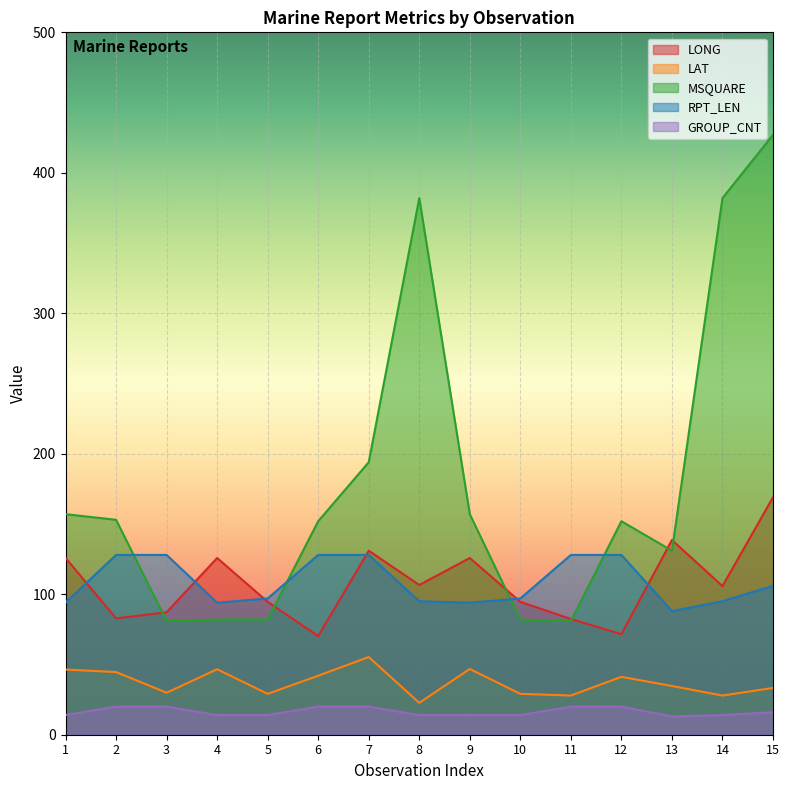

How many lines are shown in the chart?

5